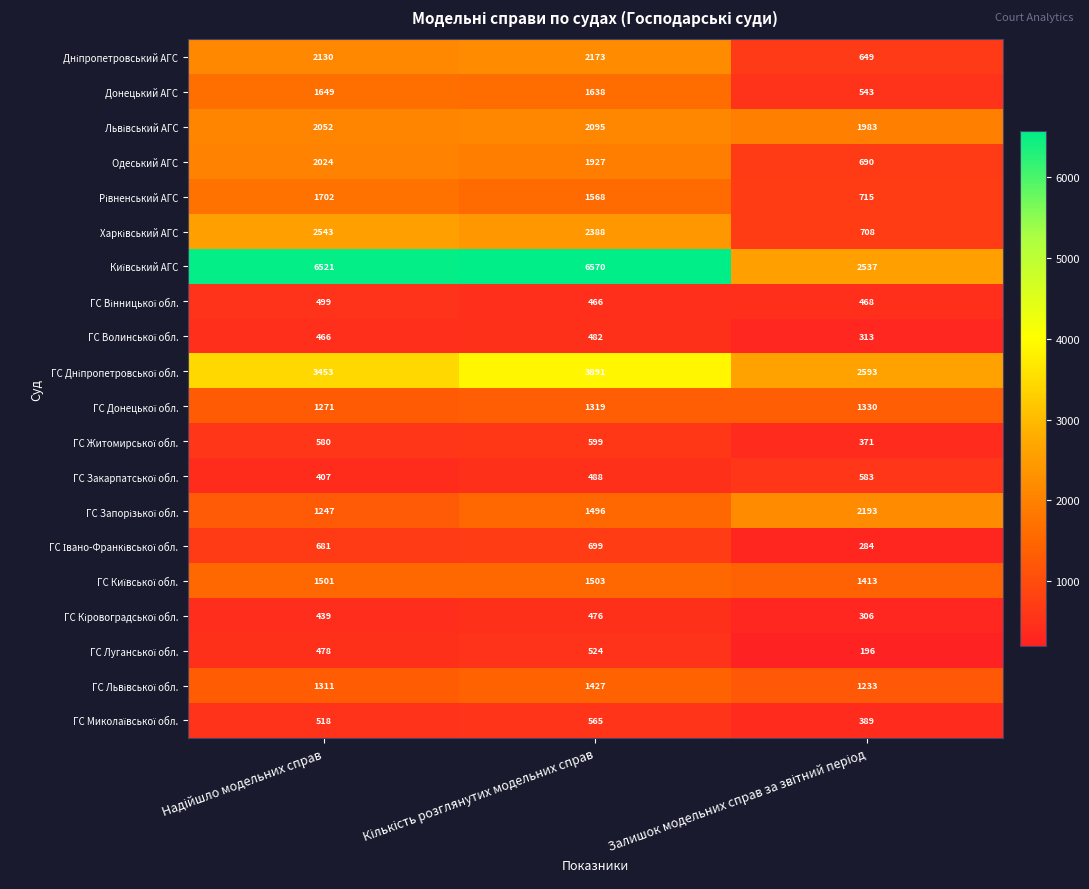

How many values in the Донецький АГС series are below 1638?

1